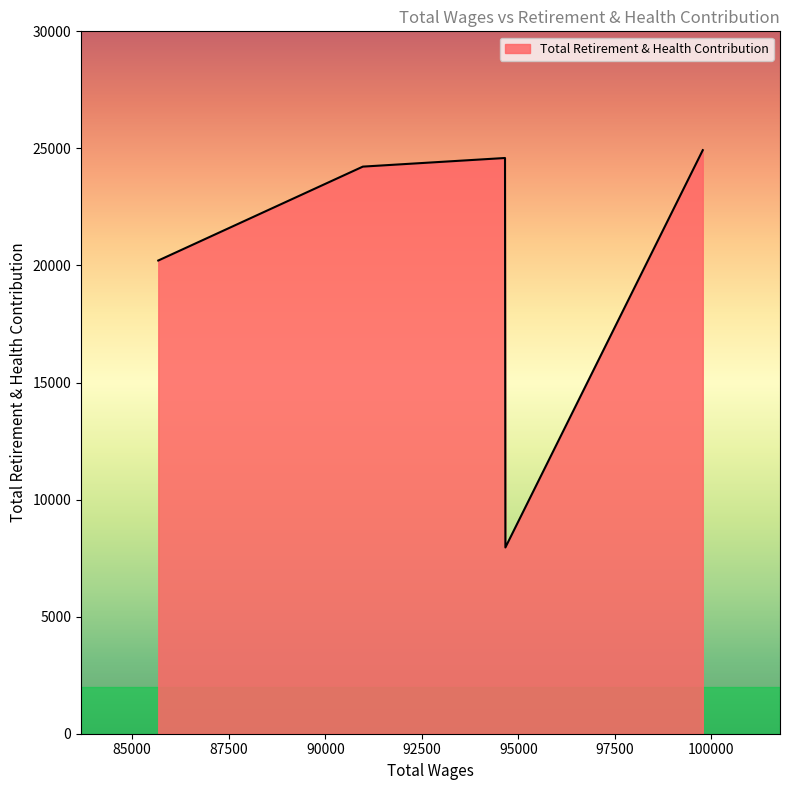

What is the difference between the second highest and minimum values?

16635